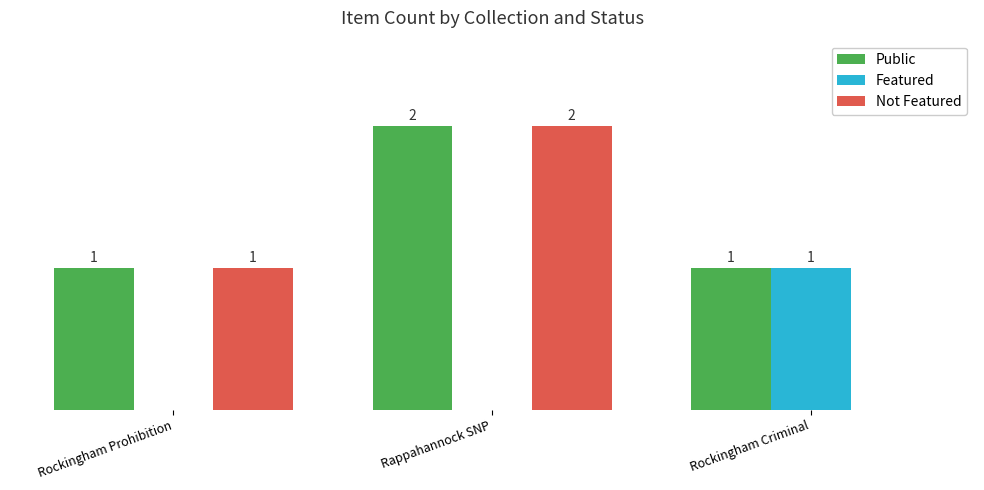

Which label corresponds to the largest value in the chart?

Rappahannock SNP